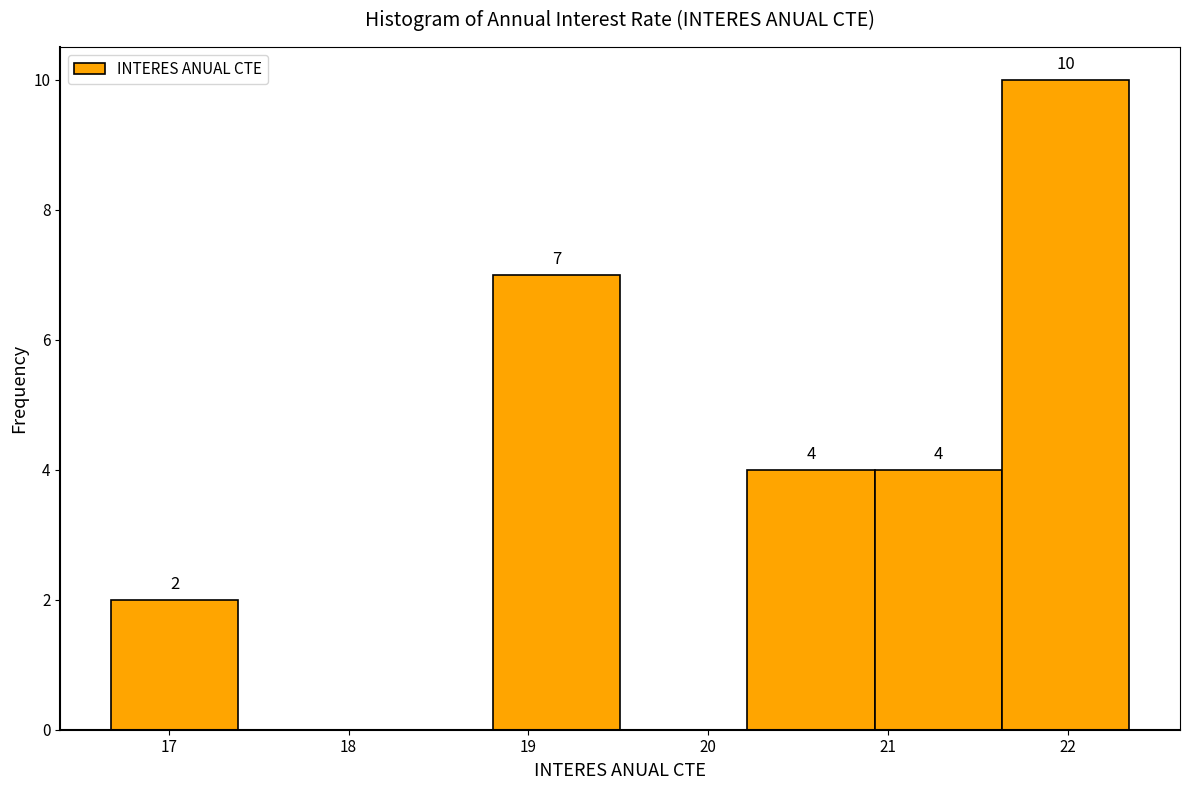

Over which range of the x-axis is the bar tallest?

21.6 to 22.3